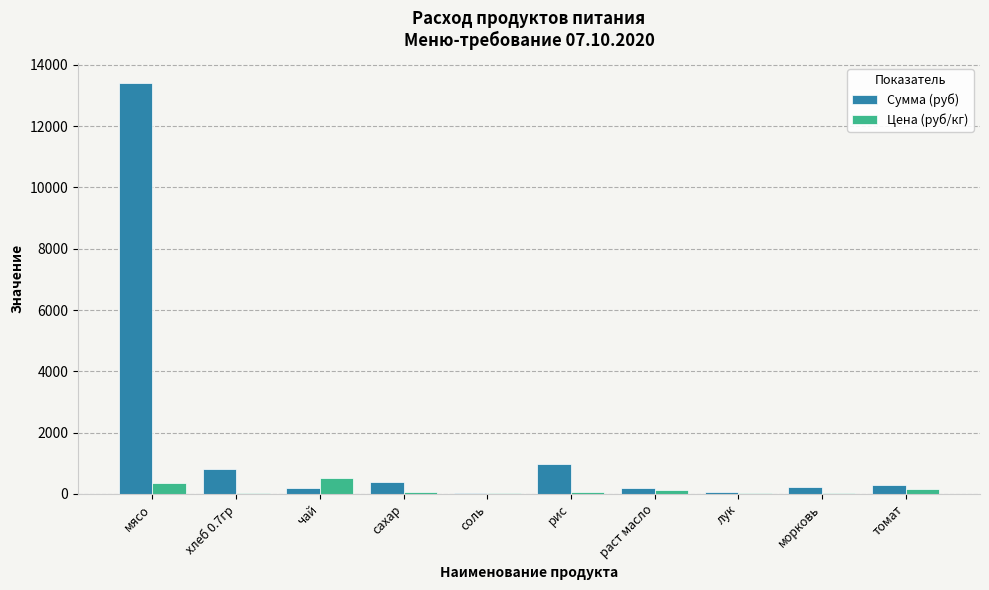

The Сумма (руб) series shows 13398.0 at мясо. True or false?

True